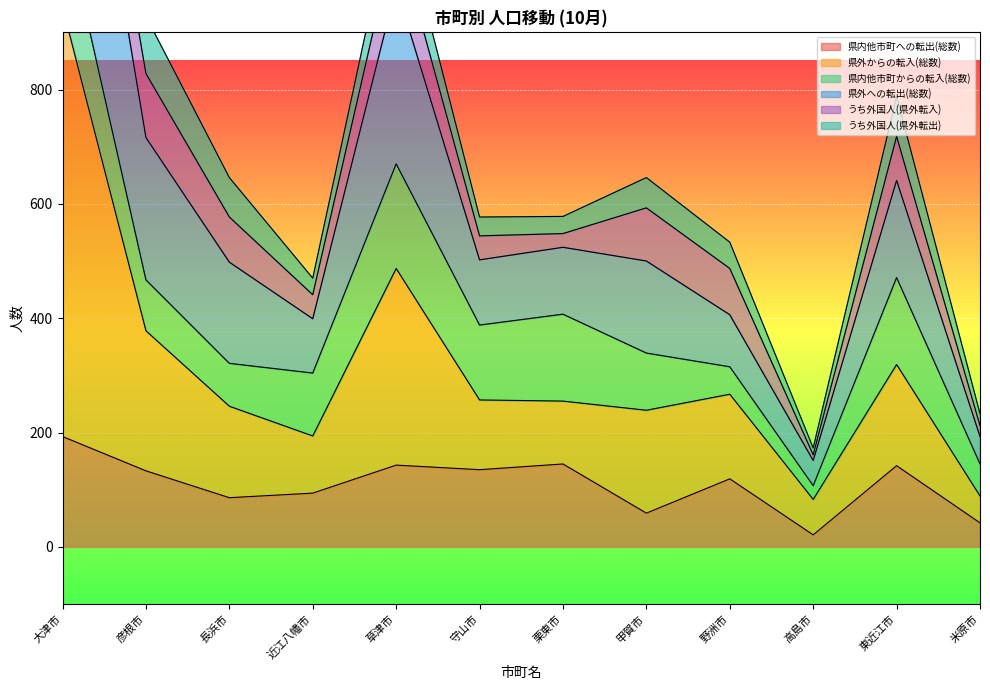

True or false: 県外への転出(総数) and 県内他市町への転出(総数) intersect in this chart.

False